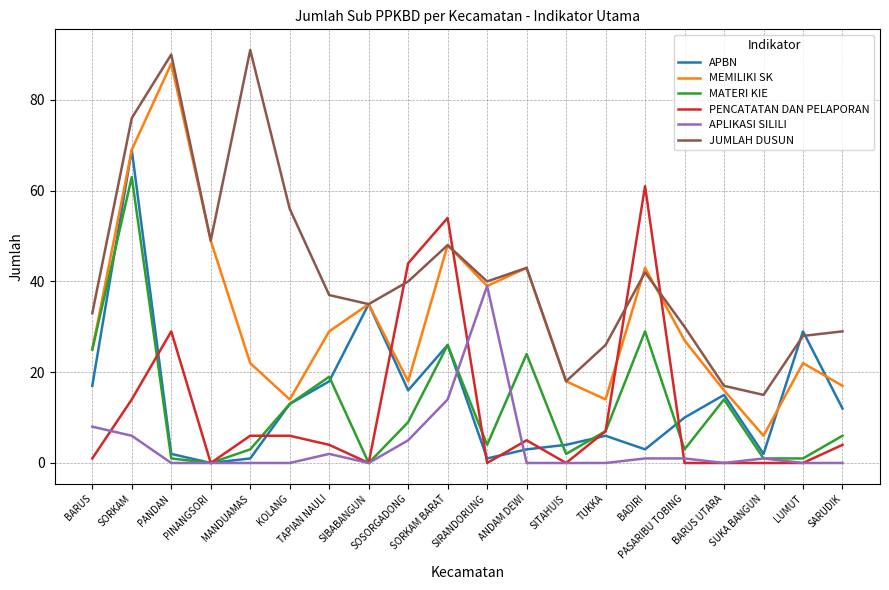

True or false: JUMLAH DUSUN and MATERI KIE intersect in this chart.

False